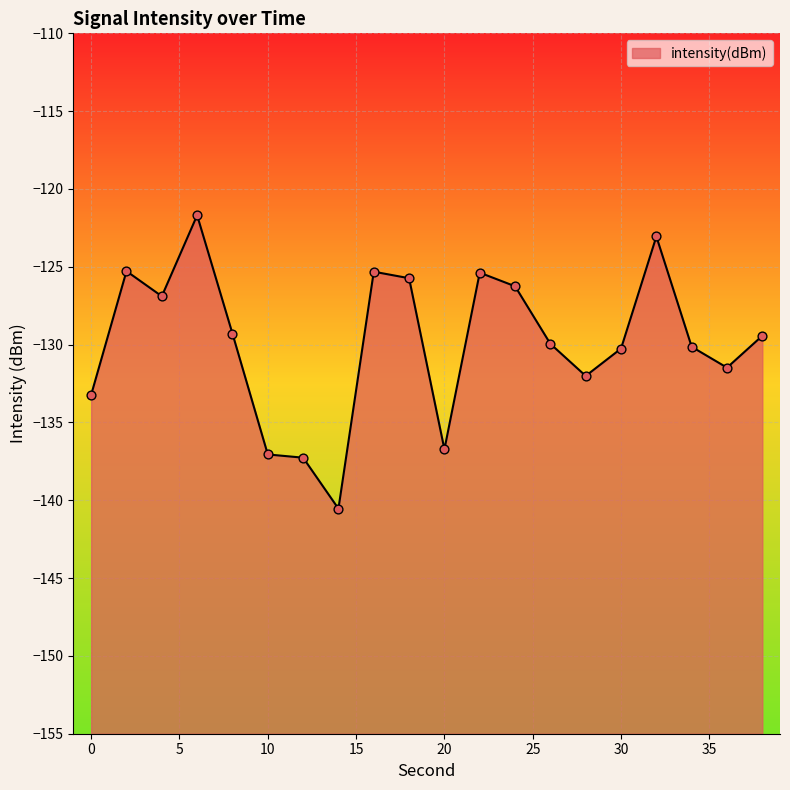

What is the change in value from 4 to 14?

-13.6